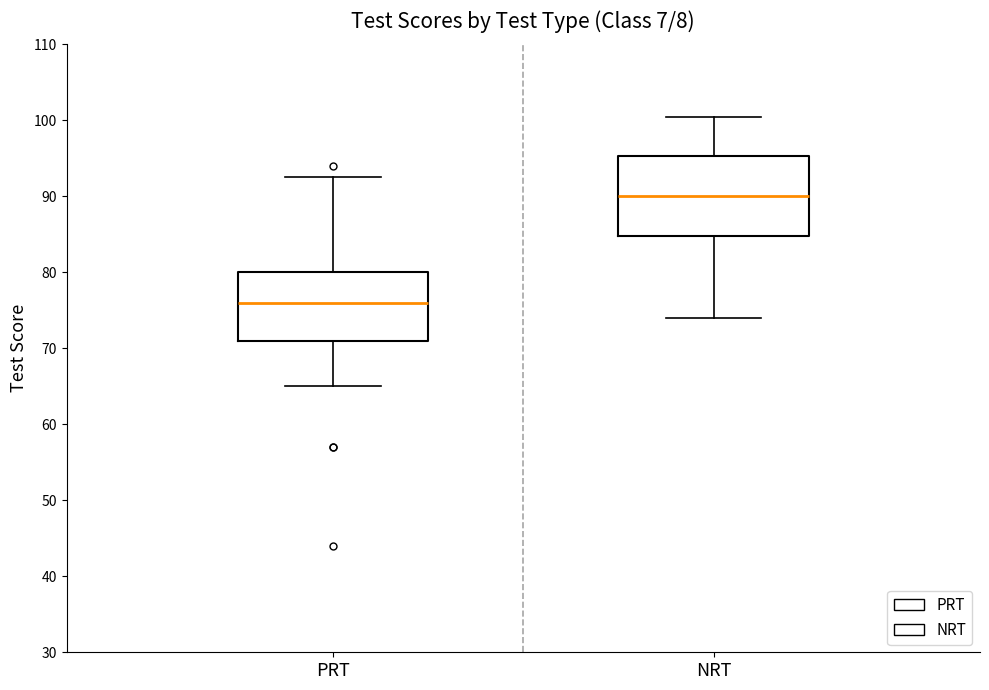

Reading left to right, read every box against the y-axis: the position of its median line, the range the box covers, and the ends of its whiskers. The values are not printed on the chart, so give them approximately, as read against the axis.

PRT: median 76, box 71 to 80, whiskers 65 to 93
NRT: median 90, box 85 to 95, whiskers 74 to 101